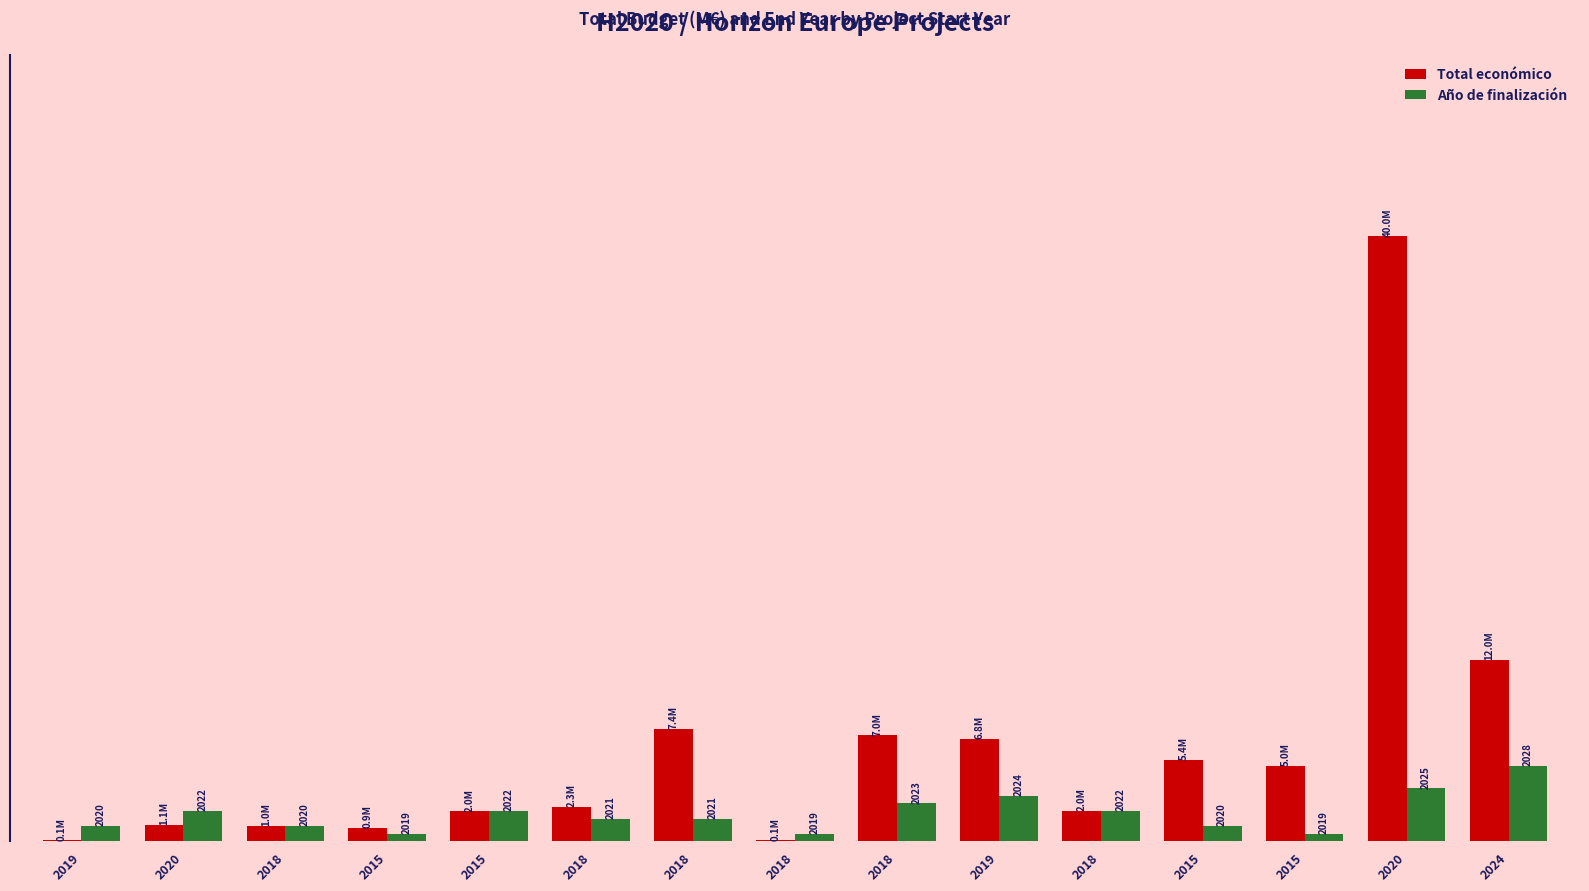

Are the bars horizontal?

No